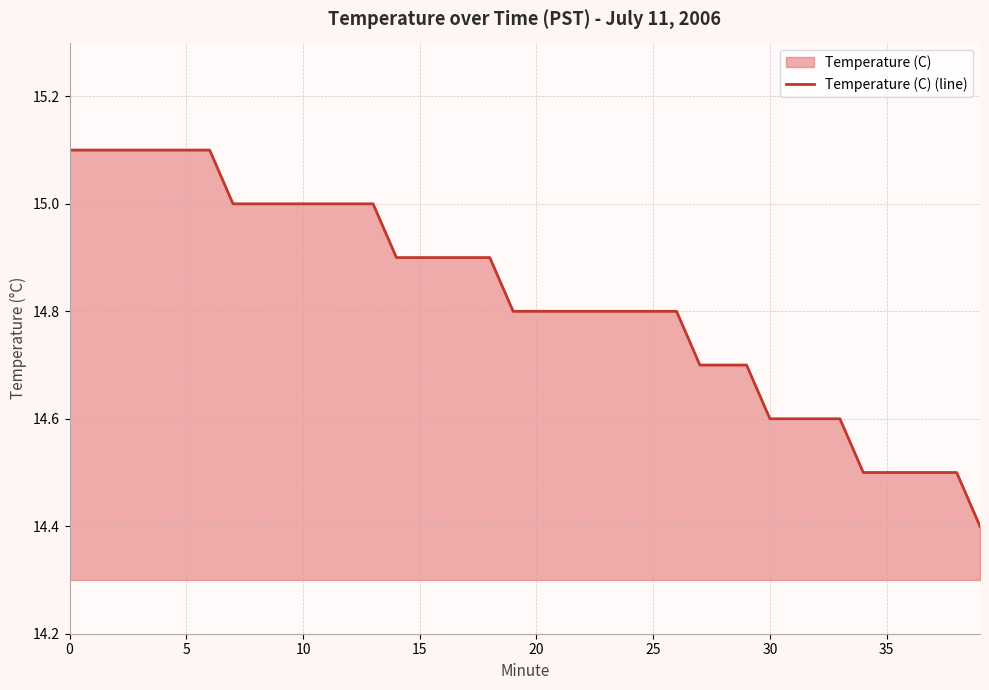

What is the greatest value displayed?

15.1